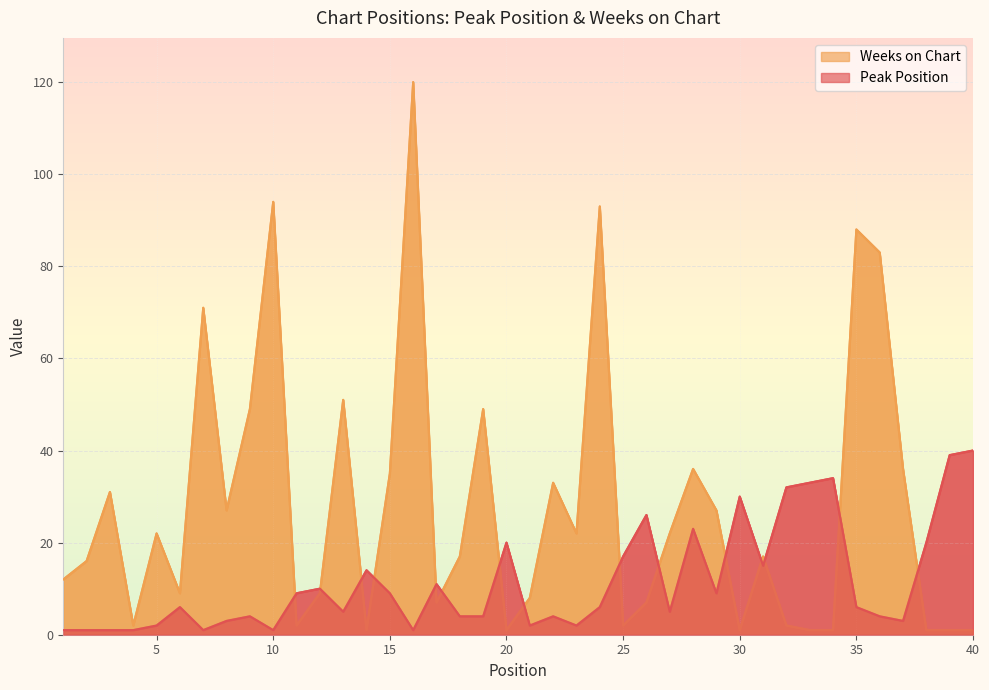

What is the value of the Peak Position point at the 29th from the left?

9